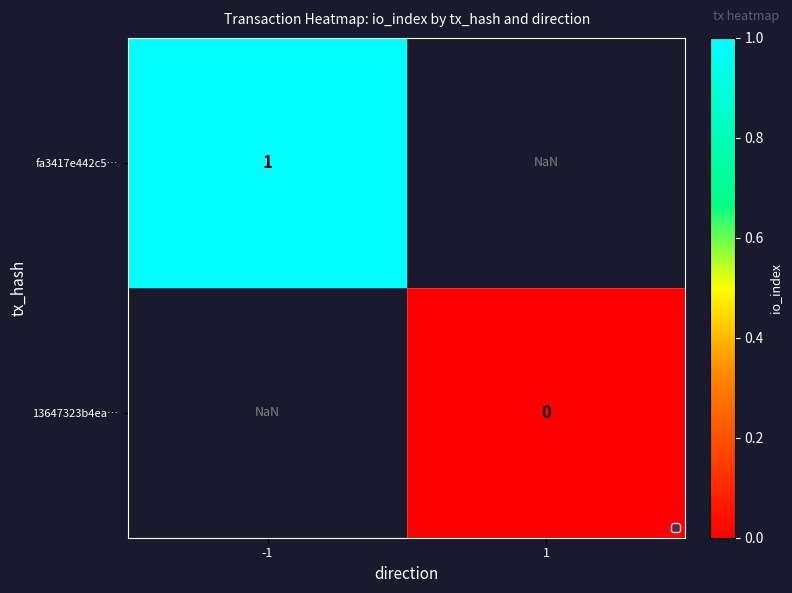

At how many categories does at least one series exceed 0?

1